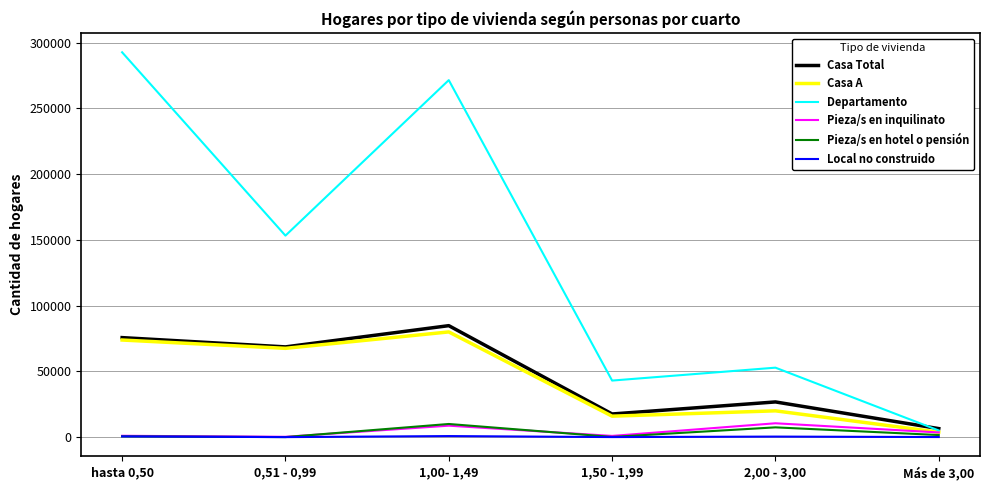

What is the total value across all series at 1,00- 1,49?

456076